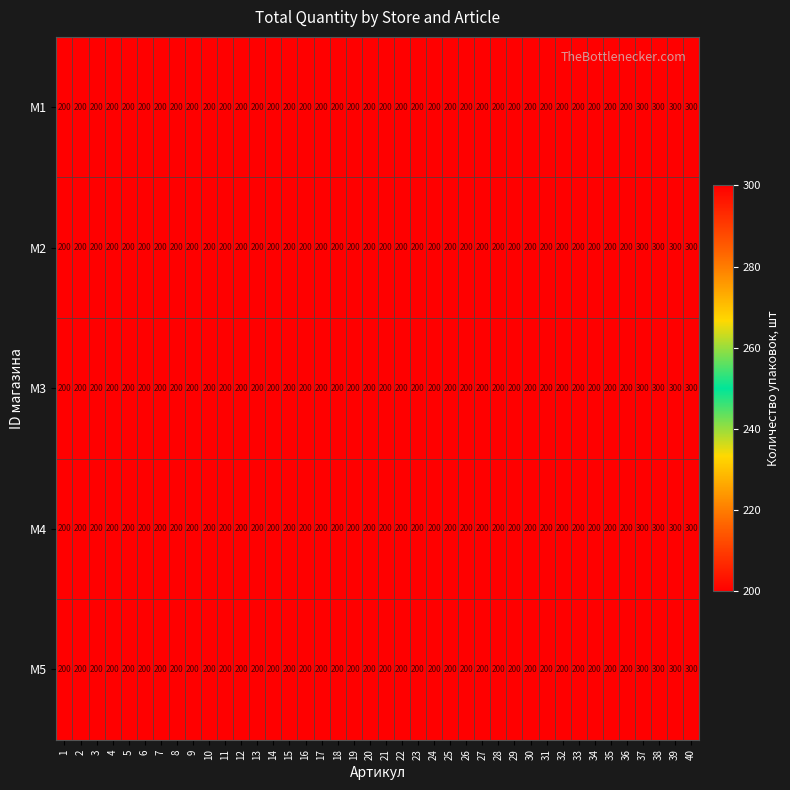

The value of M5 at 32 is 200. True or false?

True